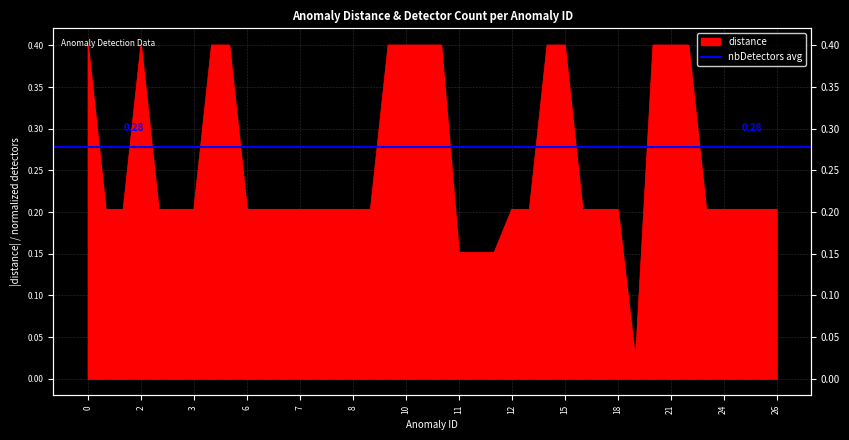

The chart shows a value of 0.4 at 7. True or false?

False